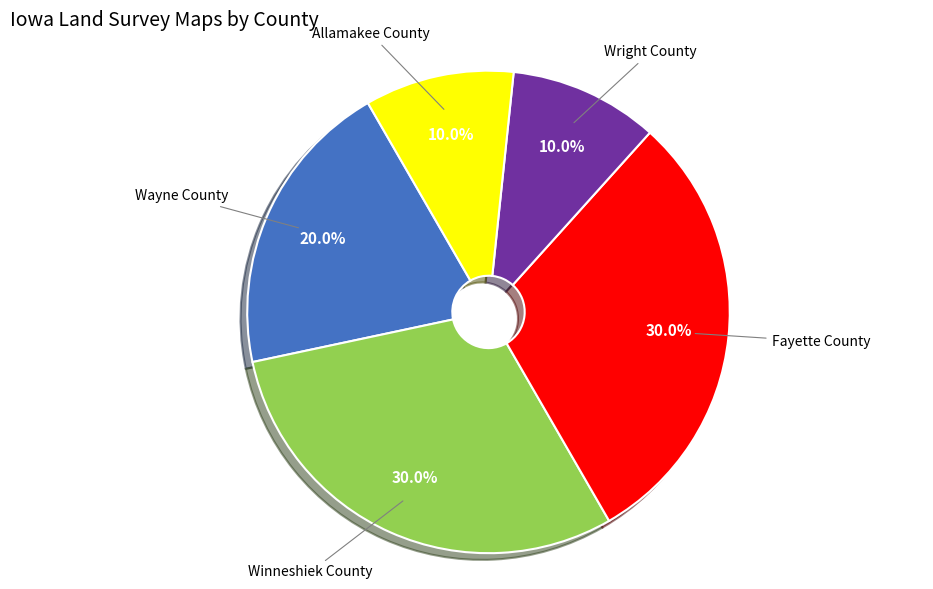

Combined, do Allamakee County and Fayette County account for over 50%?

No